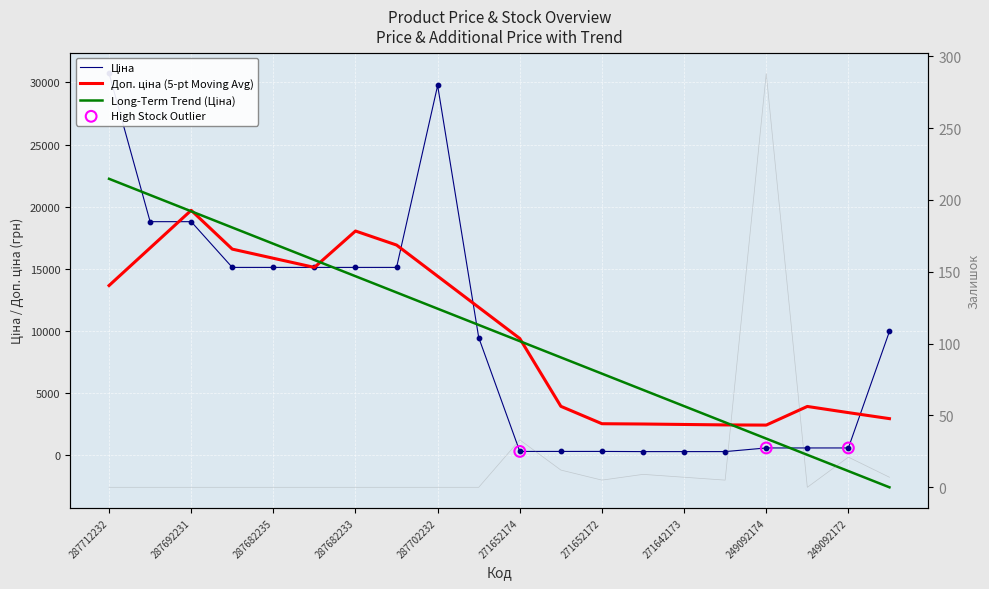

Which series reaches the minimum Y coordinate?

Залишок